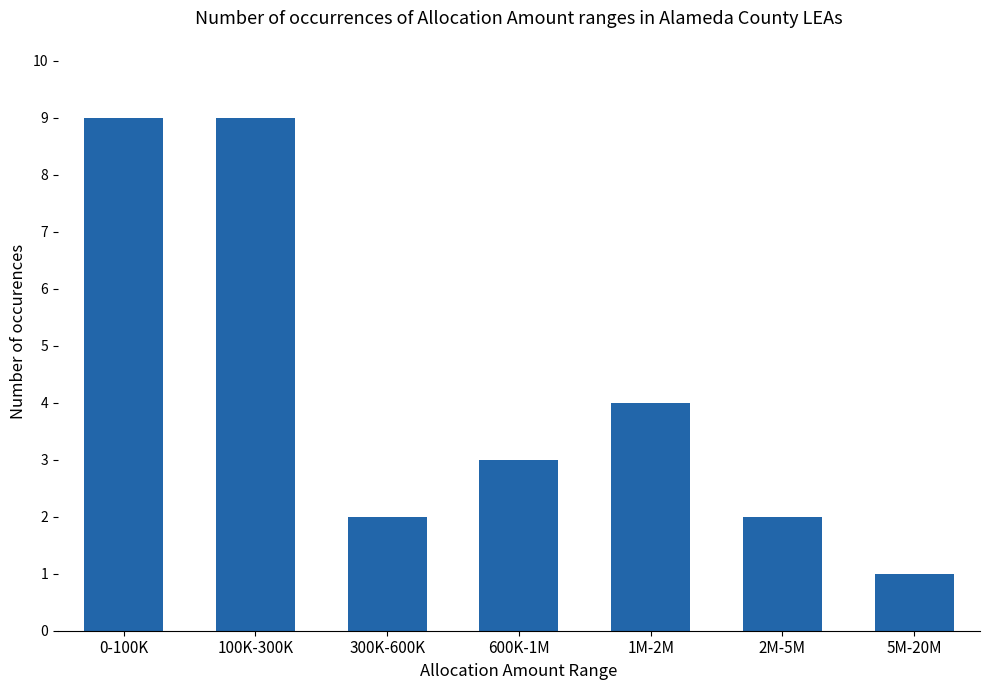

The value at 2M-5M is 2. True or false?

True